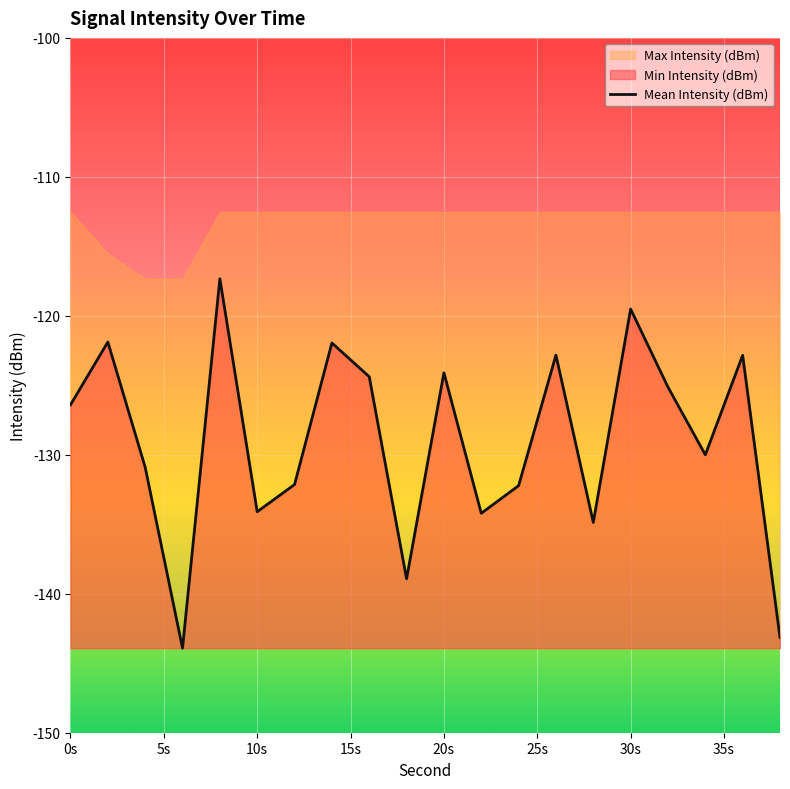

How many values are below -126?

11